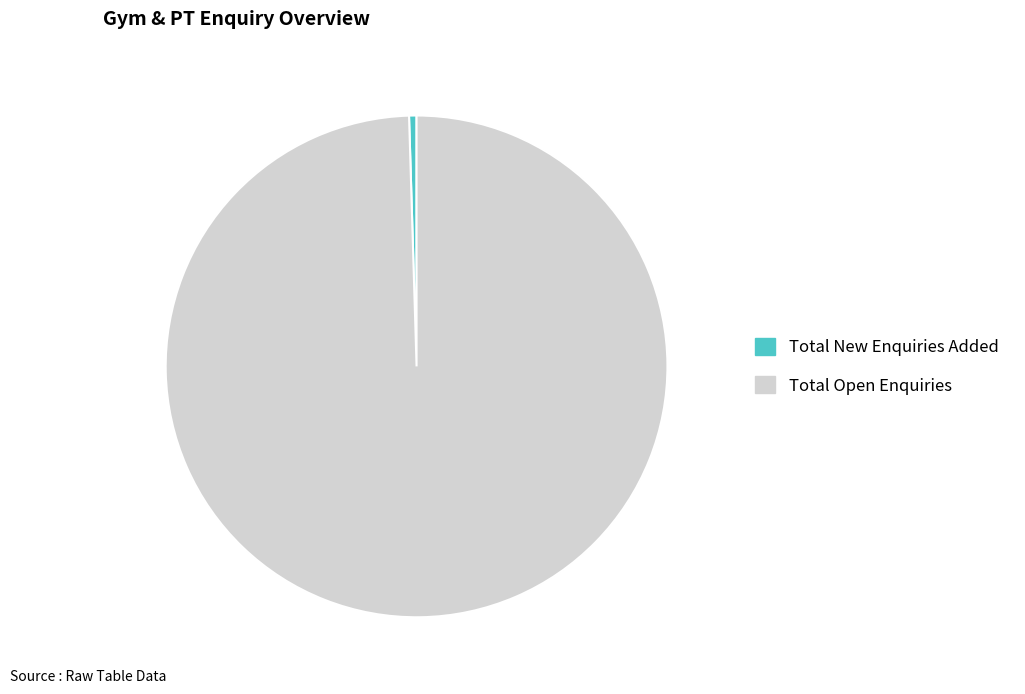

Does Total New Enquiries Added represent more than half of the total?

No